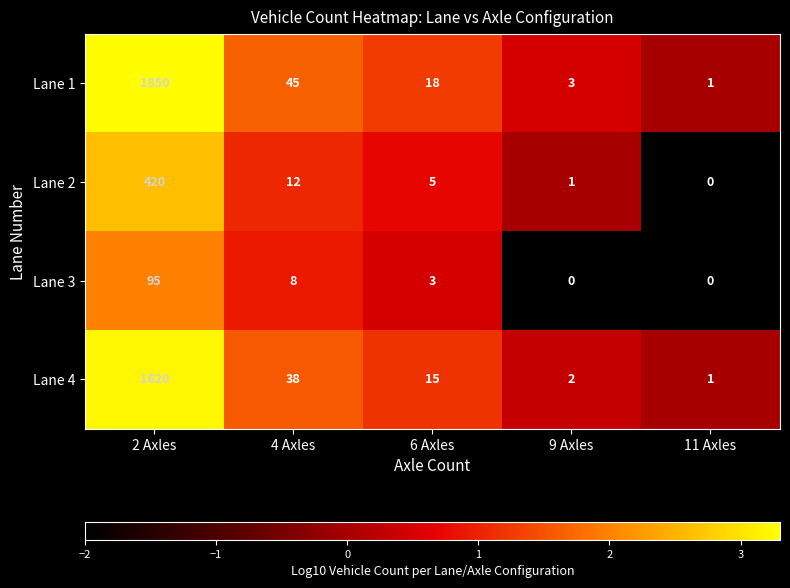

Between 2 Axles and 9 Axles, which series saw the biggest shift?

Lane 1